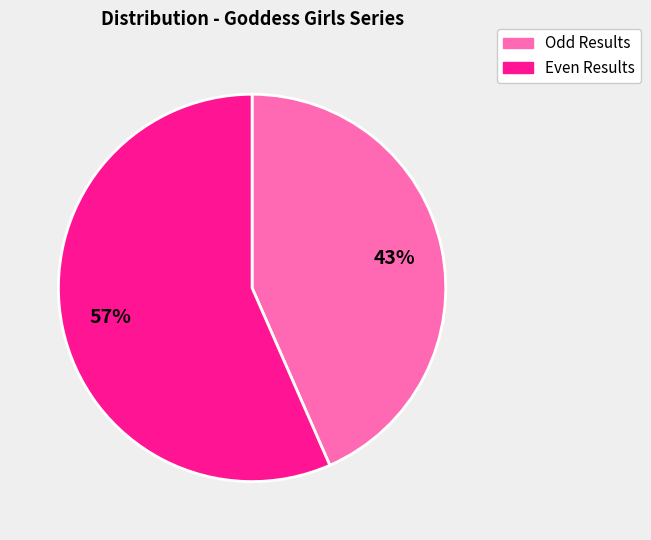

Which category has the smallest portion of the pie?

Odd Results